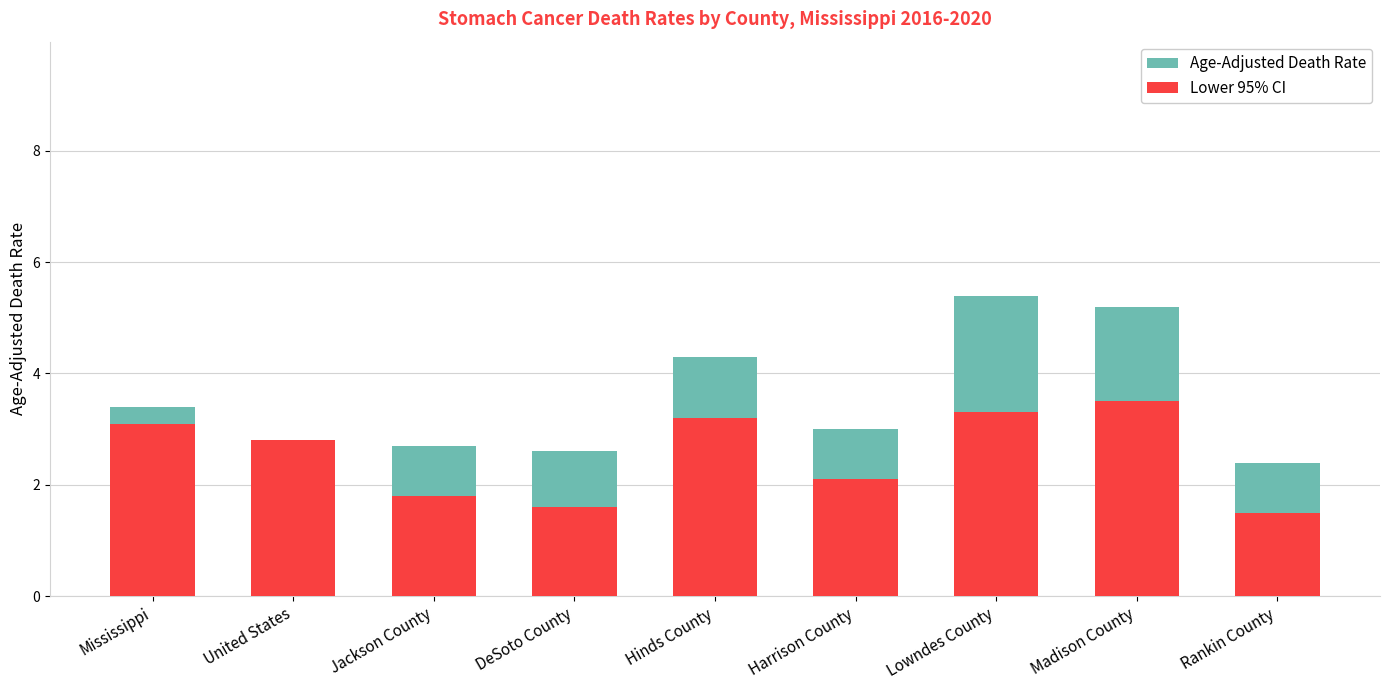

At which category is the sum across all series the highest?

Lowndes County